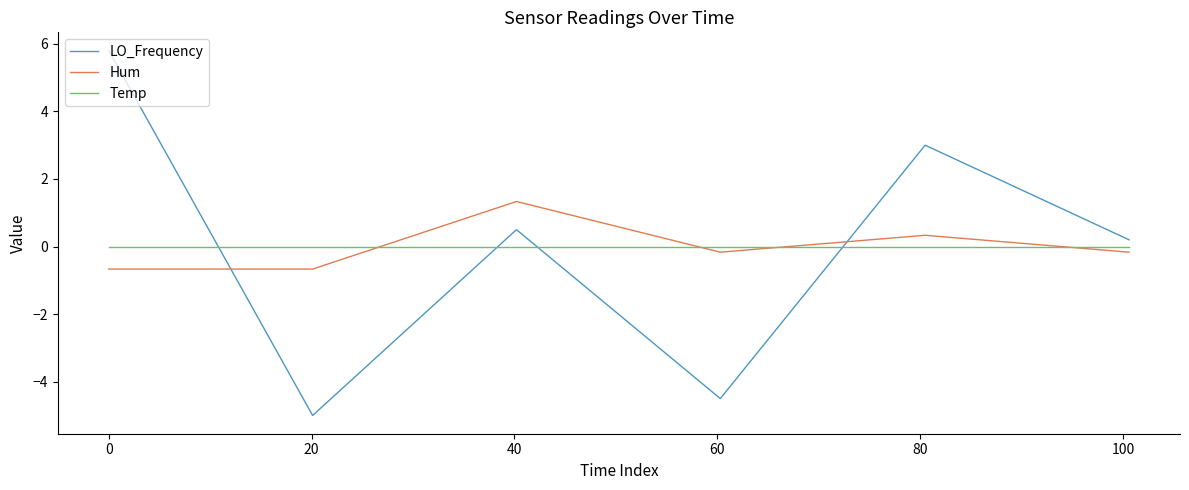

What is the minimum value shown in the chart?

-5.0